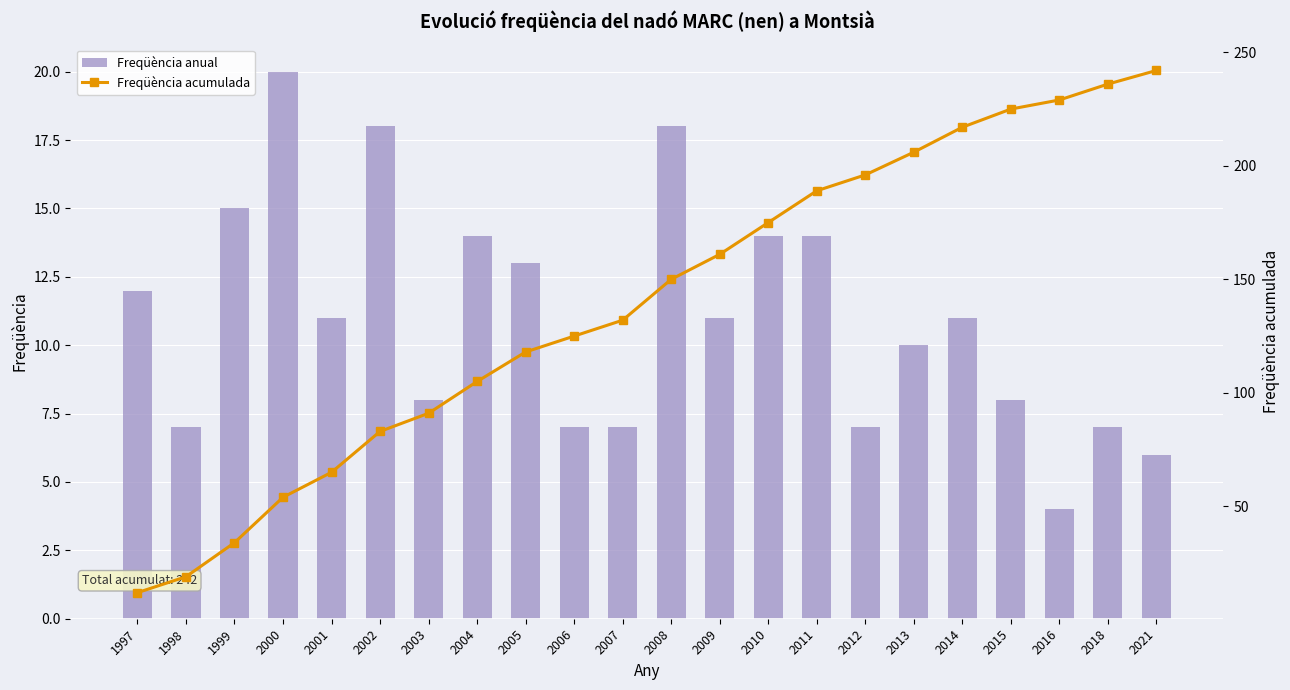

Does the chart contain stacked bars?

No